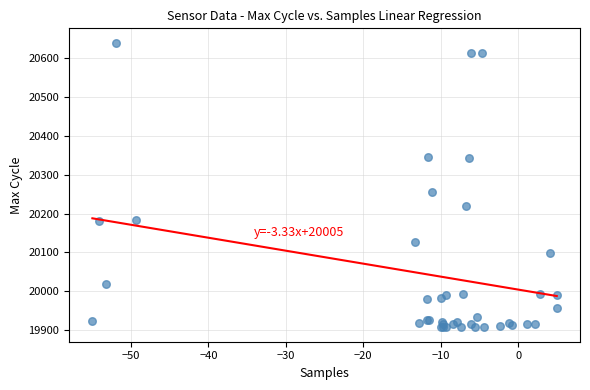

What Y value in the scatter plot is closest to 20273?

20255